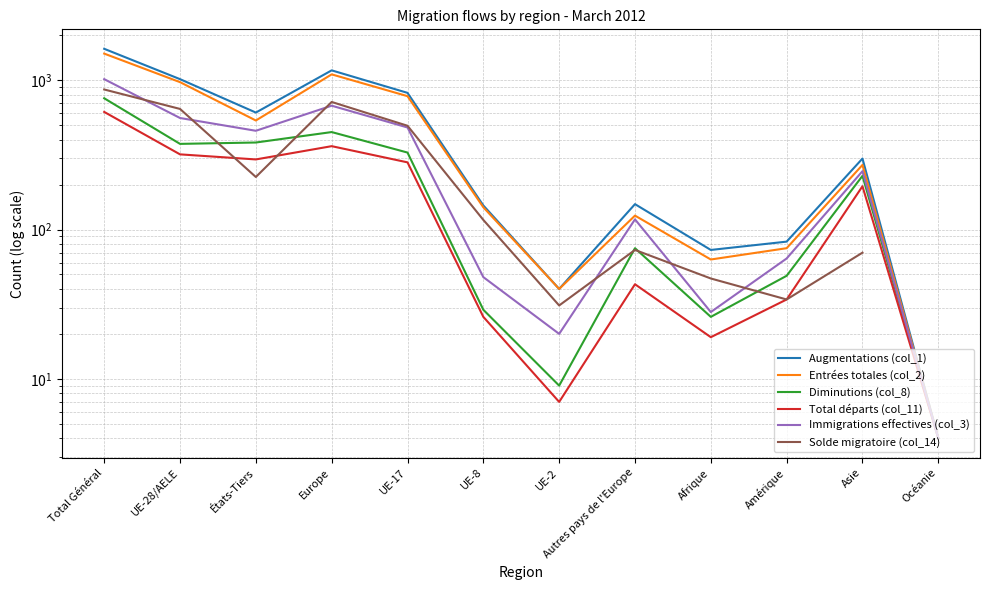

At which category is the sum across all series the highest?

Total Général